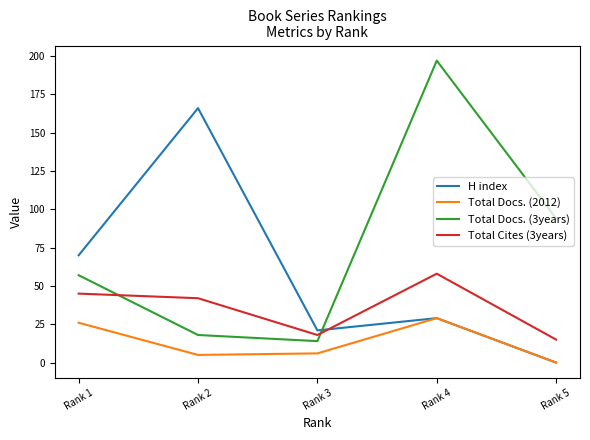

At which label is Total Docs. (3years) closest to 105?

Rank 5